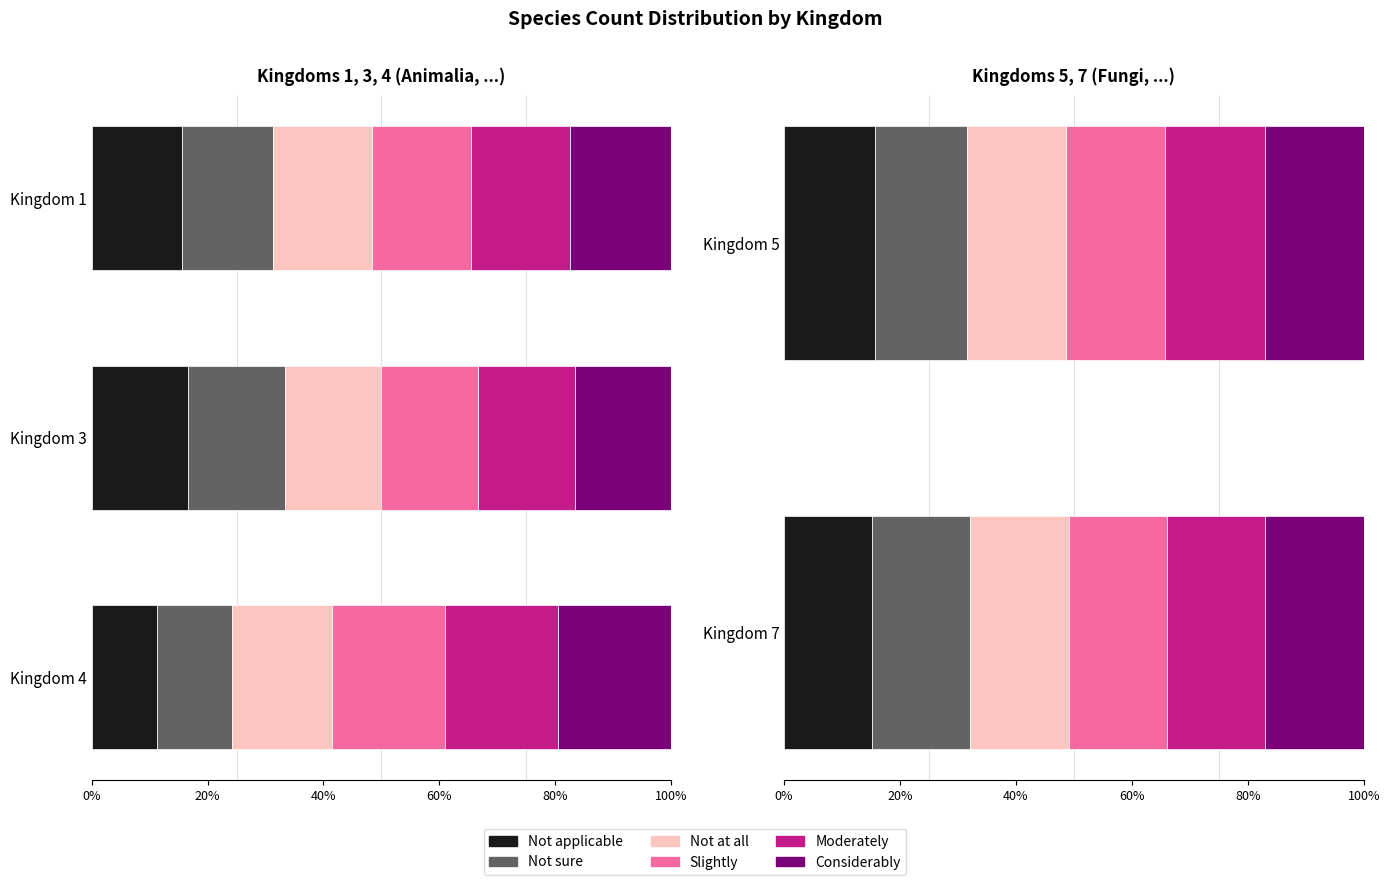

The value of Moderately at Kingdom 5 is 27.6. True or false?

False